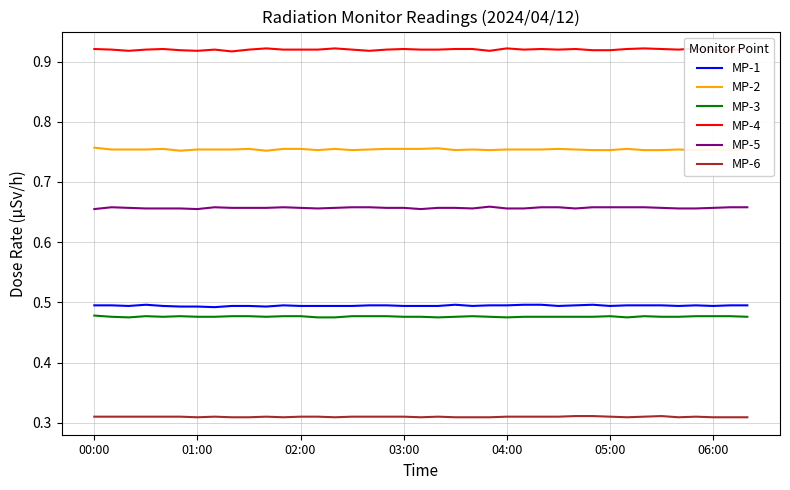

Reading left to right, transcribe all the data shown in this chart.

MP-1: 0.5	0.5	0.5	0.5	0.5	0.5	0.5	0.5	0.5	0.5	0.5	0.5	0.5	0.5	0.5	0.5	0.5	0.5	0.5	0.5	0.5	0.5	0.5	0.5	0.5	0.5	0.5	0.5	0.5	0.5	0.5	0.5	0.5	0.5	0.5	0.5	0.5	0.5	0.5
MP-2: 0.8	0.8	0.8	0.8	0.8	0.8	0.8	0.8	0.8	0.8	0.8	0.8	0.8	0.8	0.8	0.8	0.8	0.8	0.8	0.8	0.8	0.8	0.8	0.8	0.8	0.8	0.8	0.8	0.8	0.8	0.8	0.8	0.8	0.8	0.8	0.8	0.8	0.8	0.8
MP-3: 0.5	0.5	0.5	0.5	0.5	0.5	0.5	0.5	0.5	0.5	0.5	0.5	0.5	0.5	0.5	0.5	0.5	0.5	0.5	0.5	0.5	0.5	0.5	0.5	0.5	0.5	0.5	0.5	0.5	0.5	0.5	0.5	0.5	0.5	0.5	0.5	0.5	0.5	0.5
MP-4: 0.9	0.9	0.9	0.9	0.9	0.9	0.9	0.9	0.9	0.9	0.9	0.9	0.9	0.9	0.9	0.9	0.9	0.9	0.9	0.9	0.9	0.9	0.9	0.9	0.9	0.9	0.9	0.9	0.9	0.9	0.9	0.9	0.9	0.9	0.9	0.9	0.9	0.9	0.9
MP-5: 0.7	0.7	0.7	0.7	0.7	0.7	0.7	0.7	0.7	0.7	0.7	0.7	0.7	0.7	0.7	0.7	0.7	0.7	0.7	0.7	0.7	0.7	0.7	0.7	0.7	0.7	0.7	0.7	0.7	0.7	0.7	0.7	0.7	0.7	0.7	0.7	0.7	0.7	0.7
MP-6: 0.3	0.3	0.3	0.3	0.3	0.3	0.3	0.3	0.3	0.3	0.3	0.3	0.3	0.3	0.3	0.3	0.3	0.3	0.3	0.3	0.3	0.3	0.3	0.3	0.3	0.3	0.3	0.3	0.3	0.3	0.3	0.3	0.3	0.3	0.3	0.3	0.3	0.3	0.3